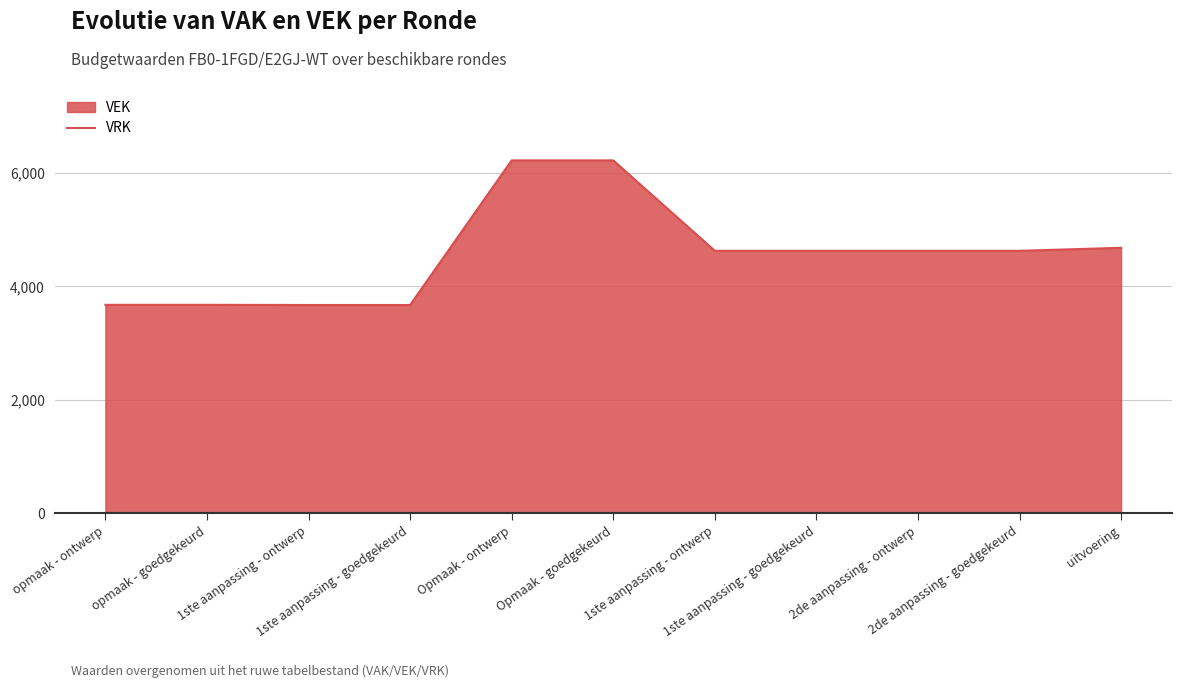

How many values exceed 4628?

3